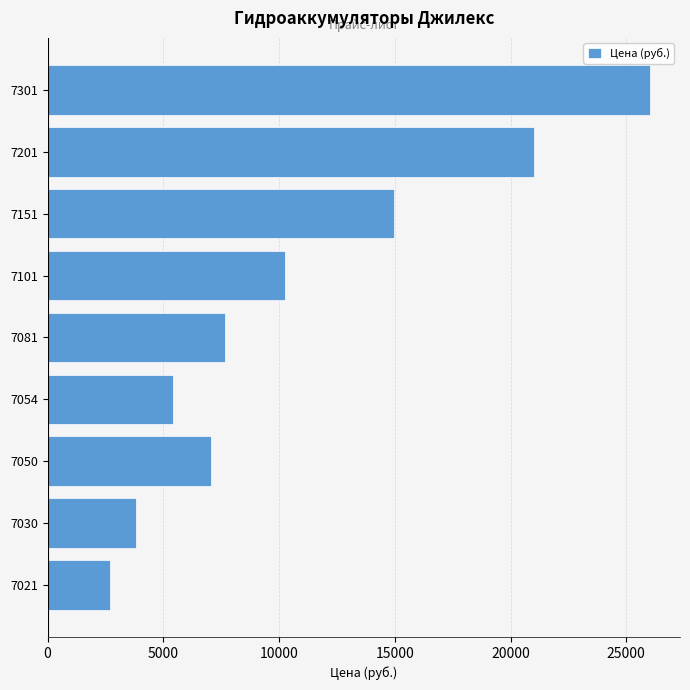

Where is the data nearest to the value 14350?

7151